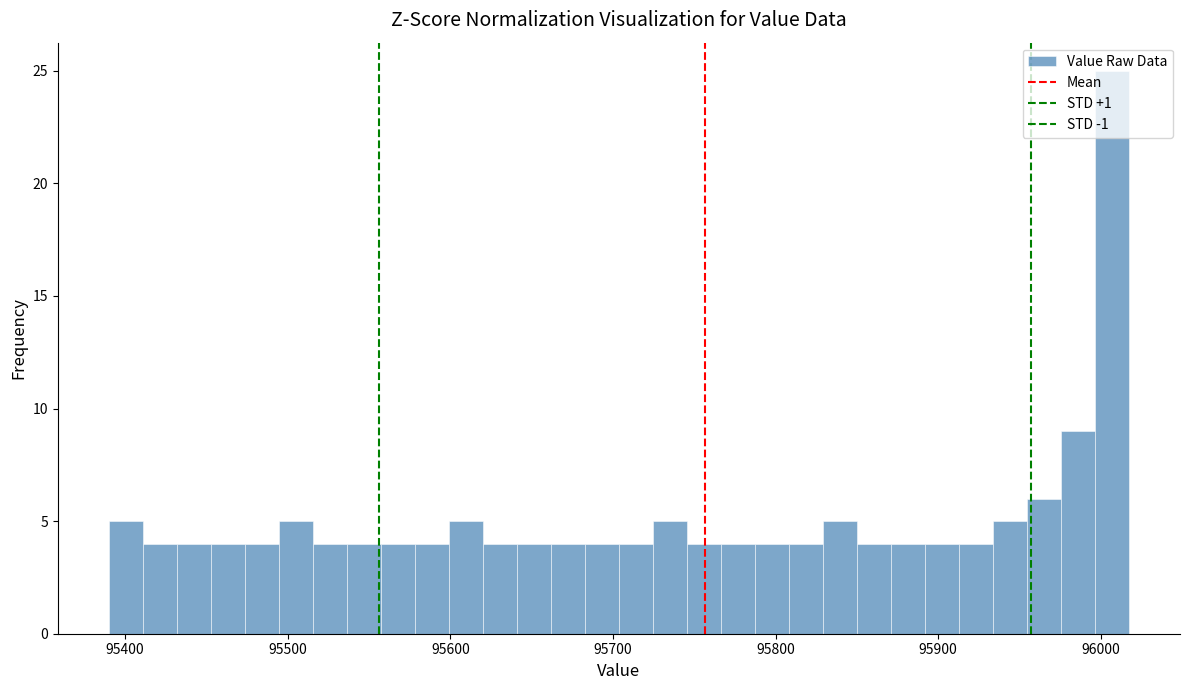

Around what value on the x-axis is the tallest bar? Give the approximate position of its centre, as read against the axis.

96010